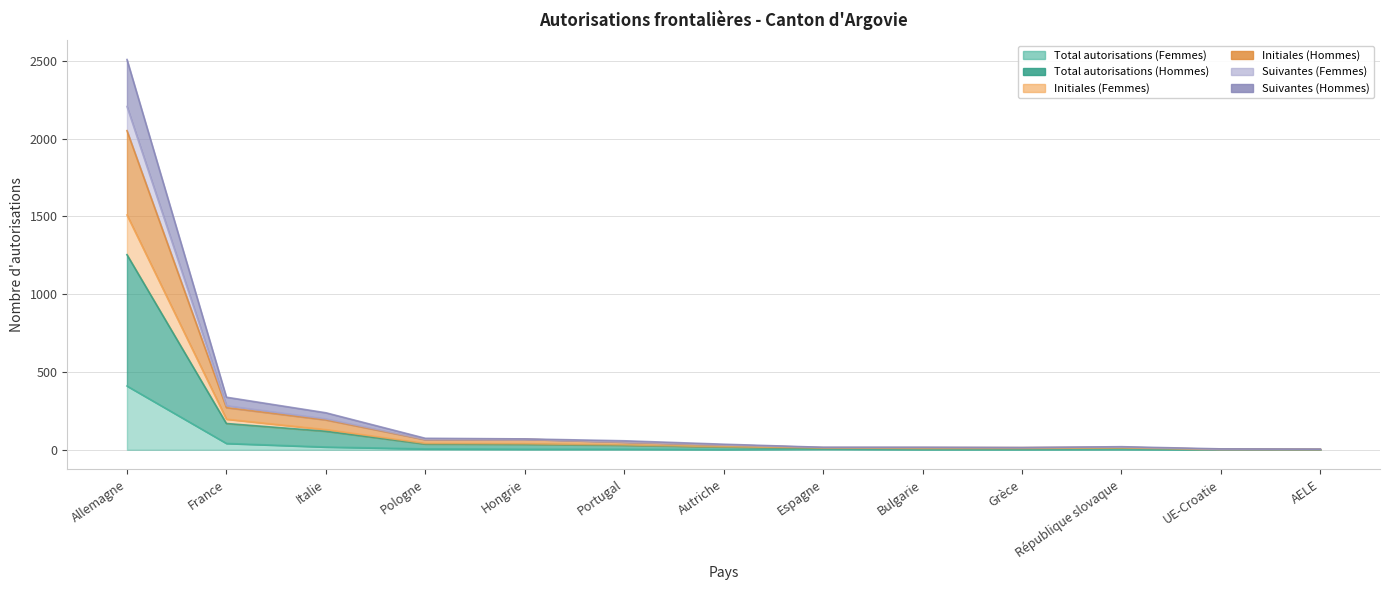

Reading right to left, extract all data points from this chart.

Total autorisations (Femmes): AELE=0	UE-Croatie=0	République slovaque=3	Grèce=2	Bulgarie=2	Espagne=5	Autriche=2	Portugal=4	Hongrie=4	Pologne=6	Italie=18	France=41	Allemagne=410
Total autorisations (Hommes): AELE=2	UE-Croatie=3	République slovaque=10	Grèce=7	Bulgarie=8	Espagne=8	Autriche=18	Portugal=29	Hongrie=35	Pologne=37	Italie=119	France=169	Allemagne=1254
Initiales (Femmes): AELE=2	UE-Croatie=3	République slovaque=12	Grèce=9	Bulgarie=9	Espagne=12	Autriche=20	Portugal=32	Hongrie=39	Pologne=41	Italie=130	France=197	Allemagne=1509
Initiales (Hommes): AELE=3	UE-Croatie=3	République slovaque=16	Grèce=14	Bulgarie=14	Espagne=14	Autriche=31	Portugal=49	Hongrie=68	Pologne=65	Italie=192	France=271	Allemagne=2051
Suivantes (Femmes): AELE=3	UE-Croatie=3	République slovaque=17	Grèce=14	Bulgarie=15	Espagne=15	Autriche=31	Portugal=50	Hongrie=68	Pologne=67	Italie=199	France=284	Allemagne=2206
Suivantes (Hommes): AELE=4	UE-Croatie=6	République slovaque=20	Grèce=14	Bulgarie=16	Espagne=16	Autriche=36	Portugal=58	Hongrie=70	Pologne=74	Italie=238	France=338	Allemagne=2508